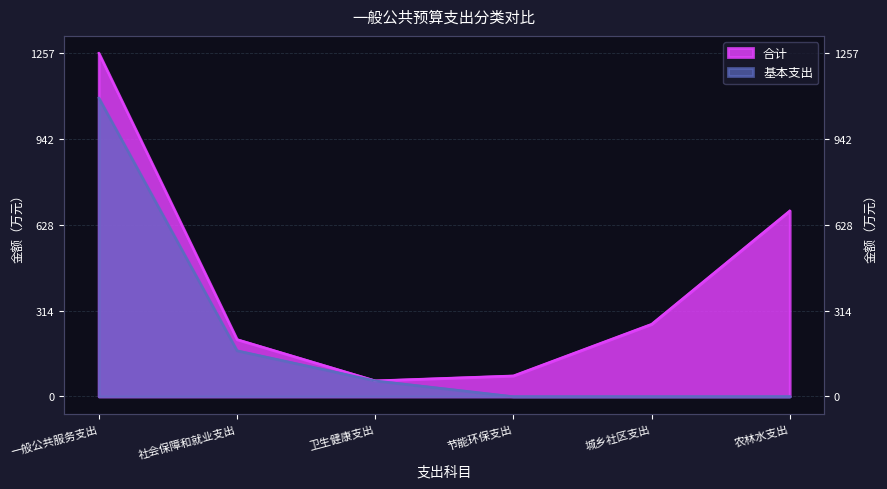

Between 节能环保支出 and 城乡社区支出, which series saw the biggest shift?

合计